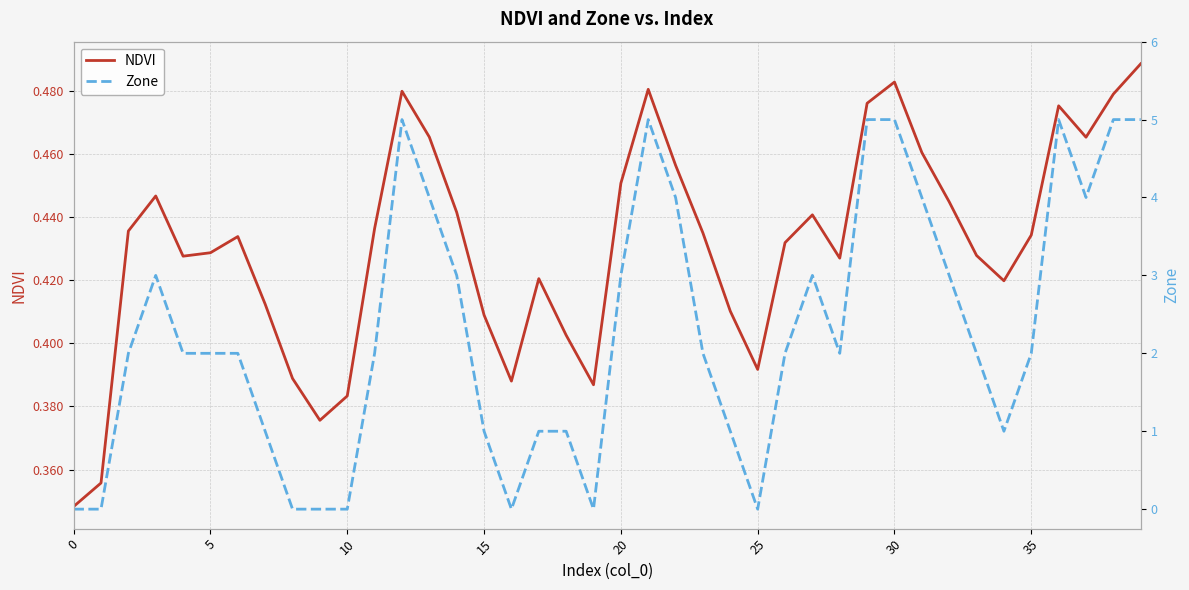

How many NDVI values are between 0 and 1?

40